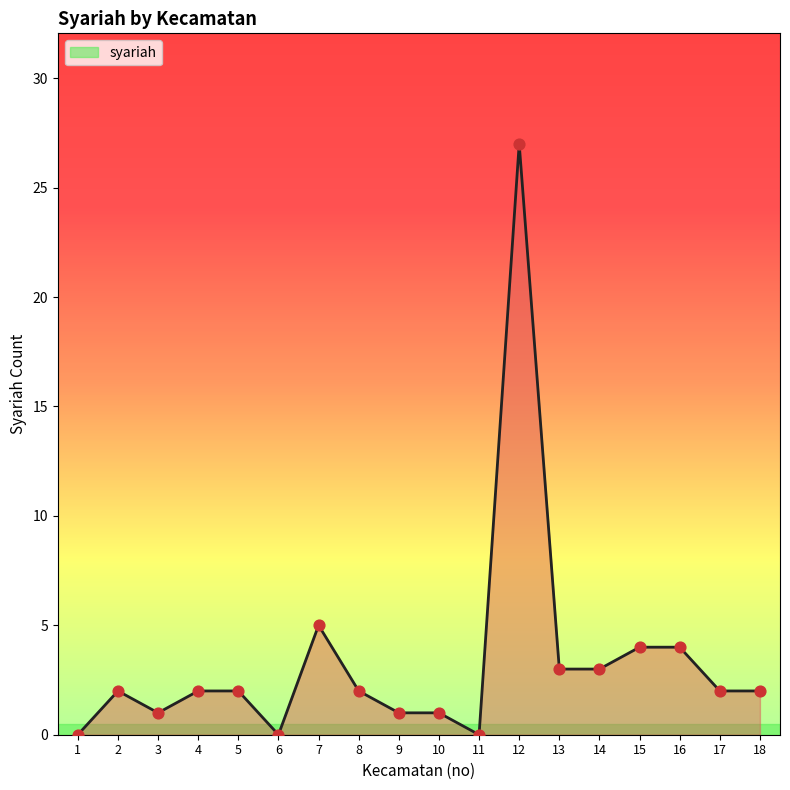

What is the change in value from 6 to 17?

+2